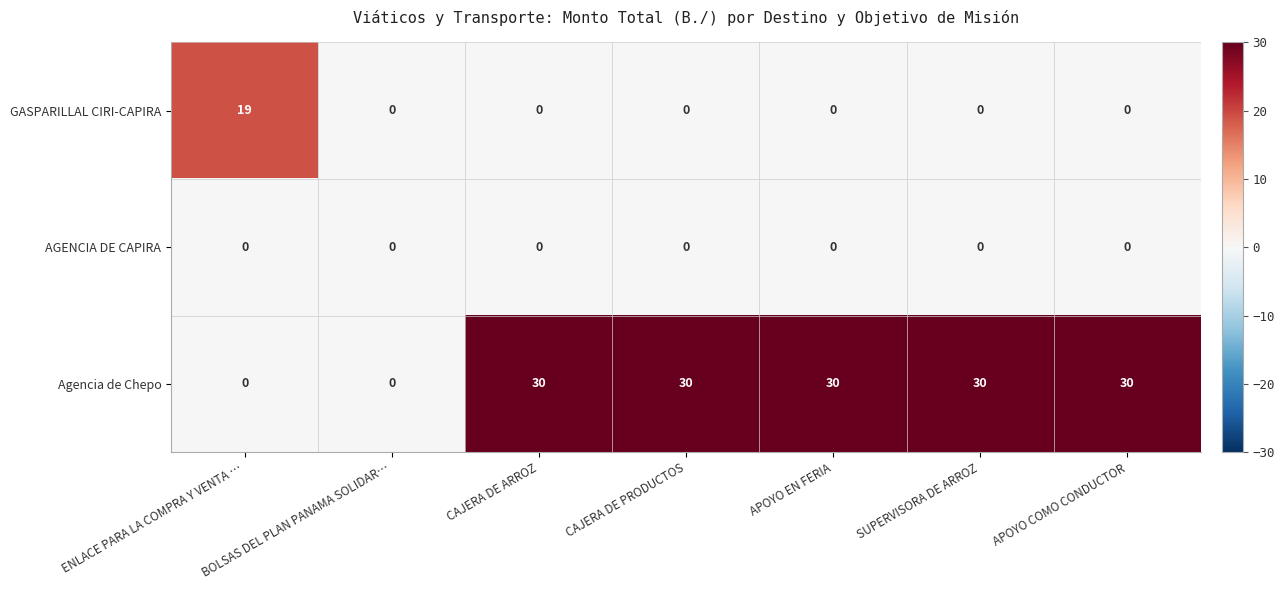

What is the difference between the second highest and minimum values in the Agencia de Chepo series?

30